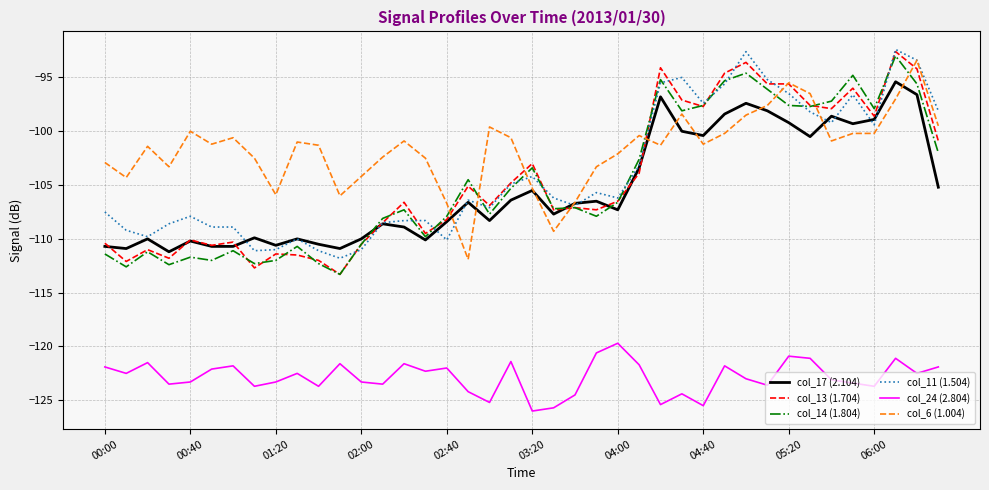

Which series has the largest total across all categories?

col_6 (1.004)